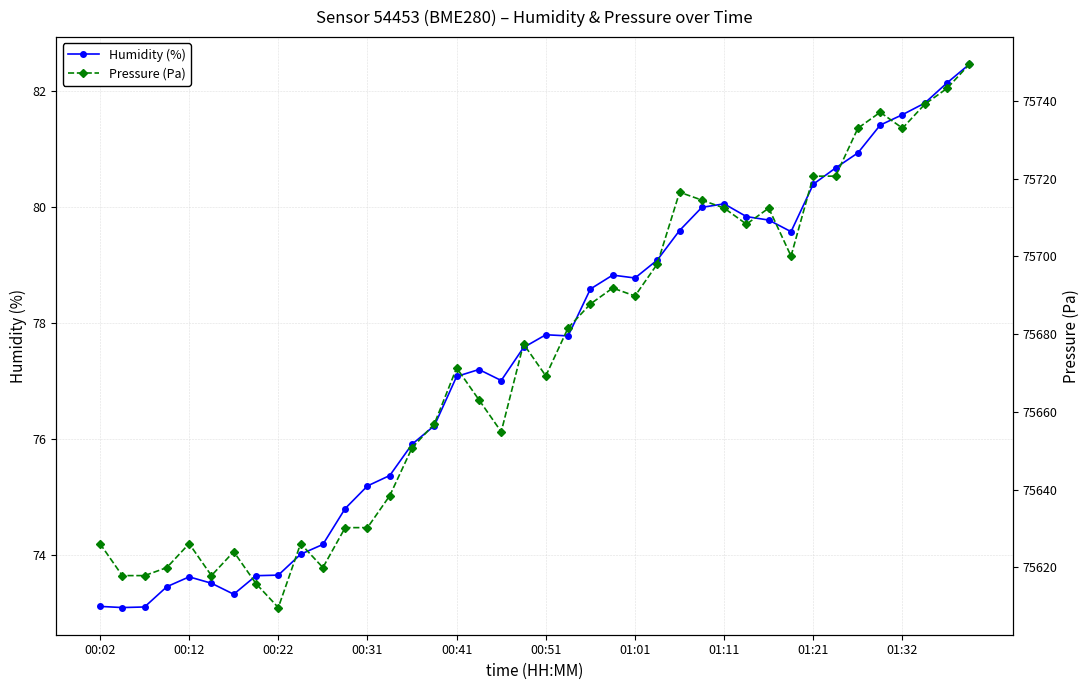

How many data points does each series have?

40